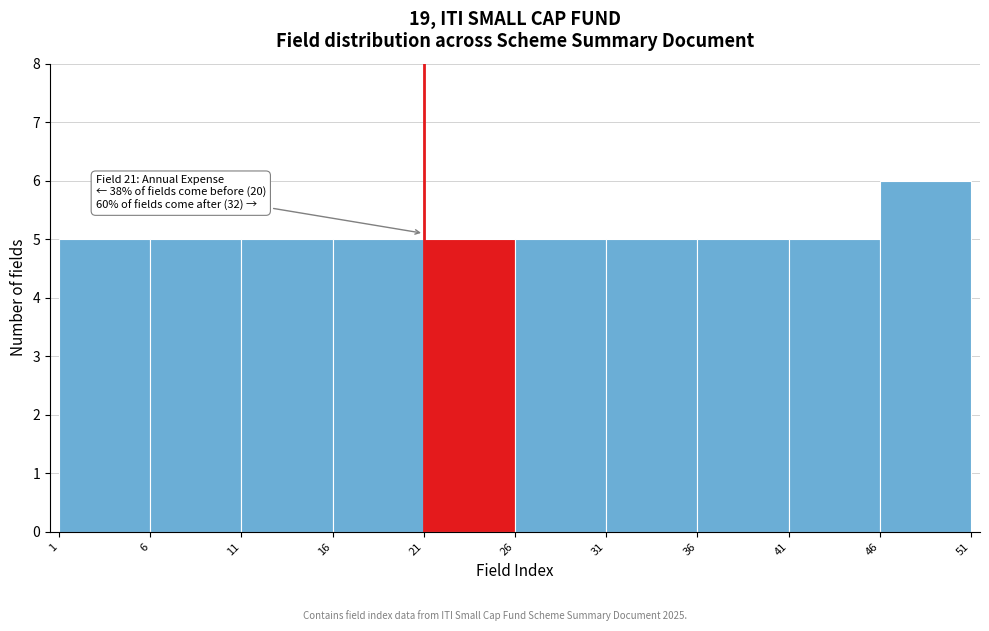

Over which range of the x-axis is the bar tallest?

46 to 51